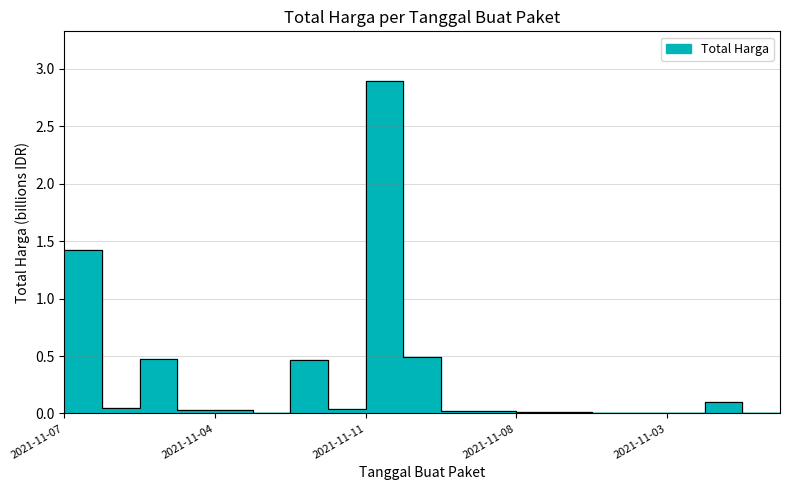

Reading left to right, list all the values displayed in this chart.

1.4	0.0	0.5	0.0	0.0	0.0	0.5	0.0	2.9	0.5	0.0	0.0	0.0	0.0	0.0	0.0	0.0	0.1	0.0	0.0